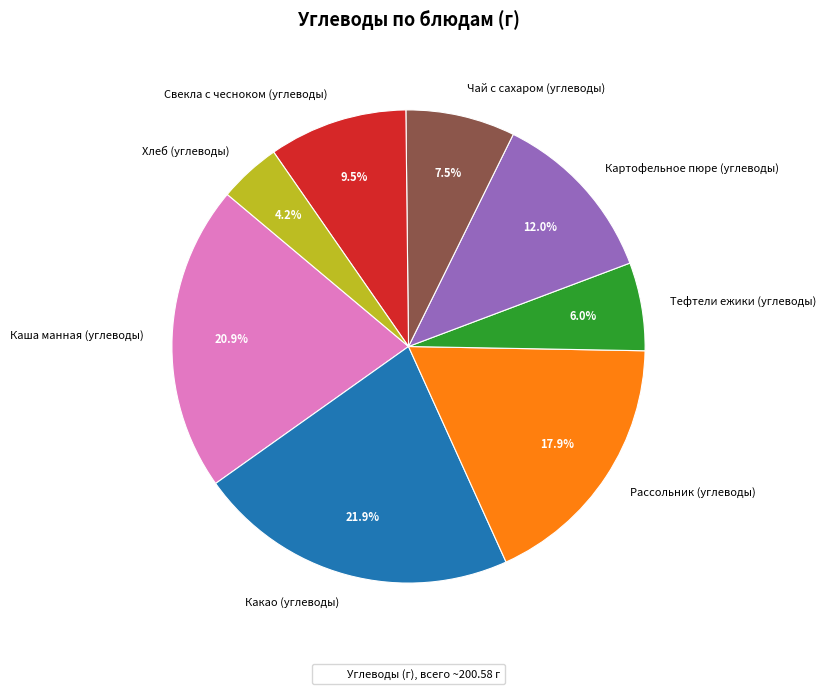

Combined, do Какао (углеводы) and Каша манная (углеводы) account for over 50%?

No